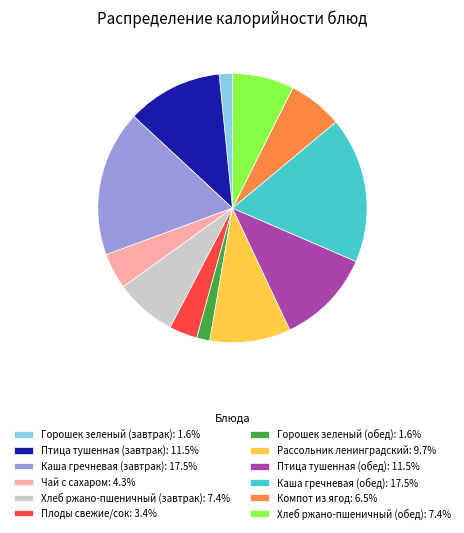

The Компот из ягод slice represents 7% of the pie. True or false?

True